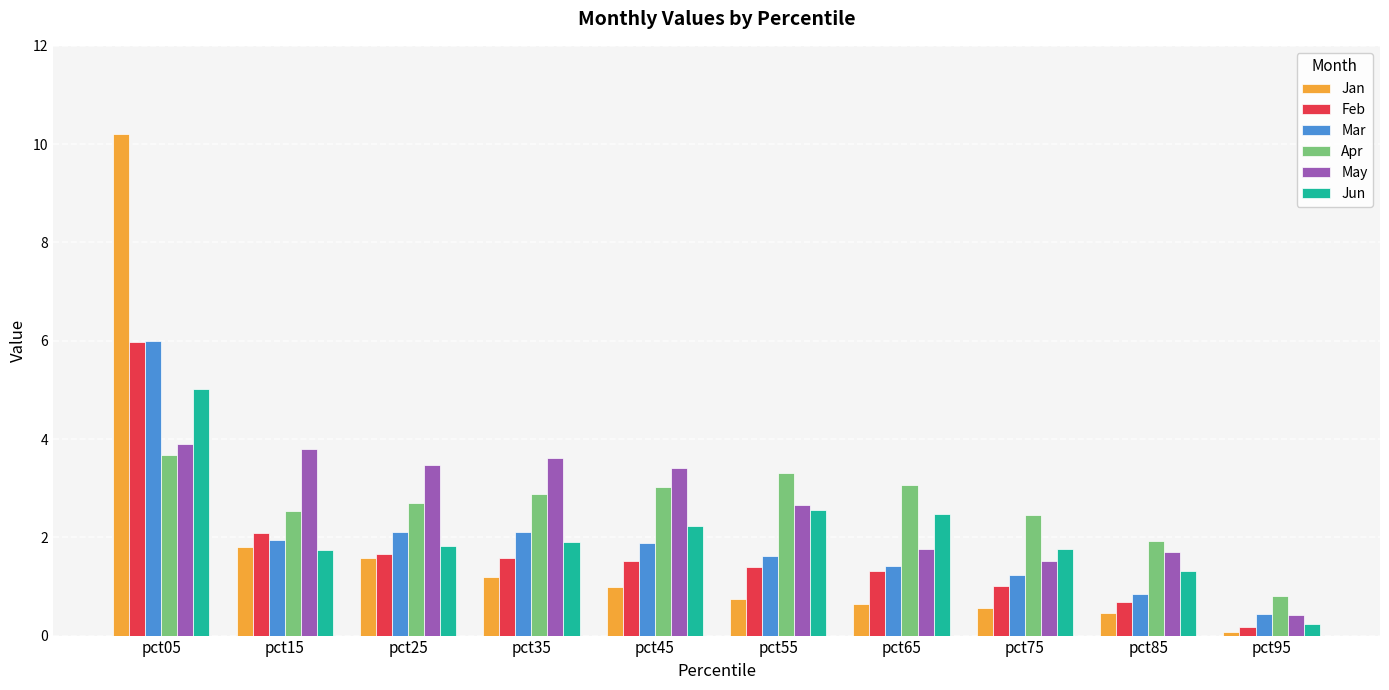

The value of May at pct15 is 5.2. True or false?

False